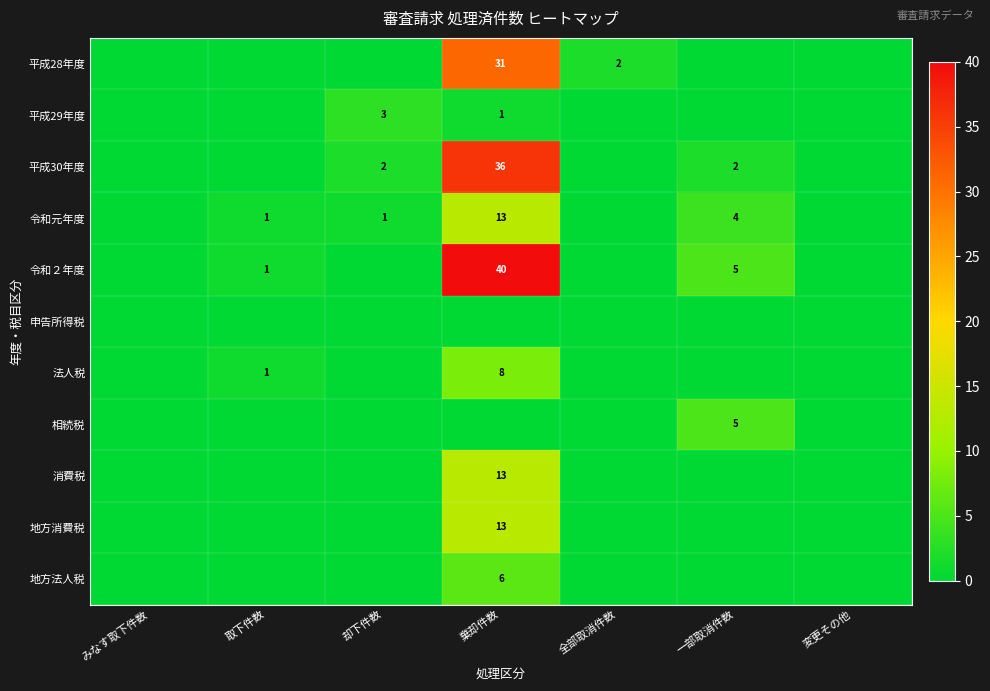

Is it true that 消費税 equals 8 at 棄却件数?

False